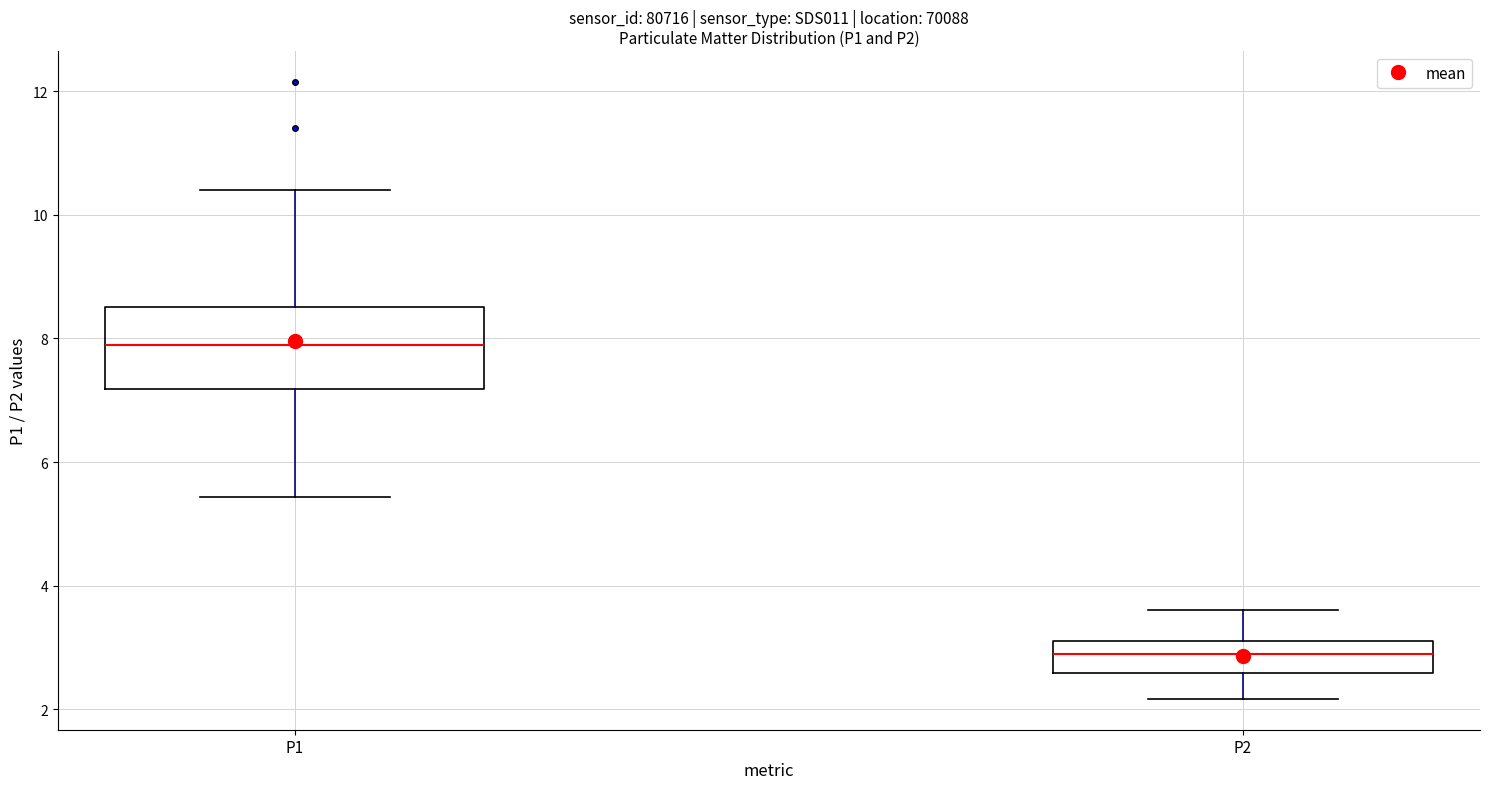

Which box is the tallest, from its lower edge to its upper edge?

P1